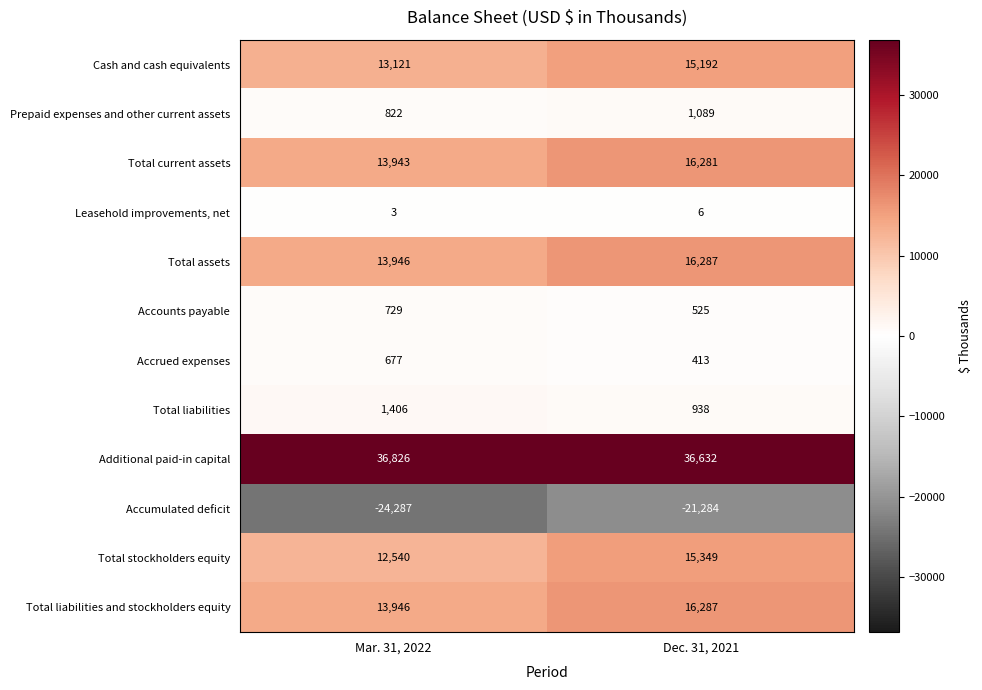

Which series changed the most between Mar. 31, 2022 and Dec. 31, 2021?

Accumulated deficit